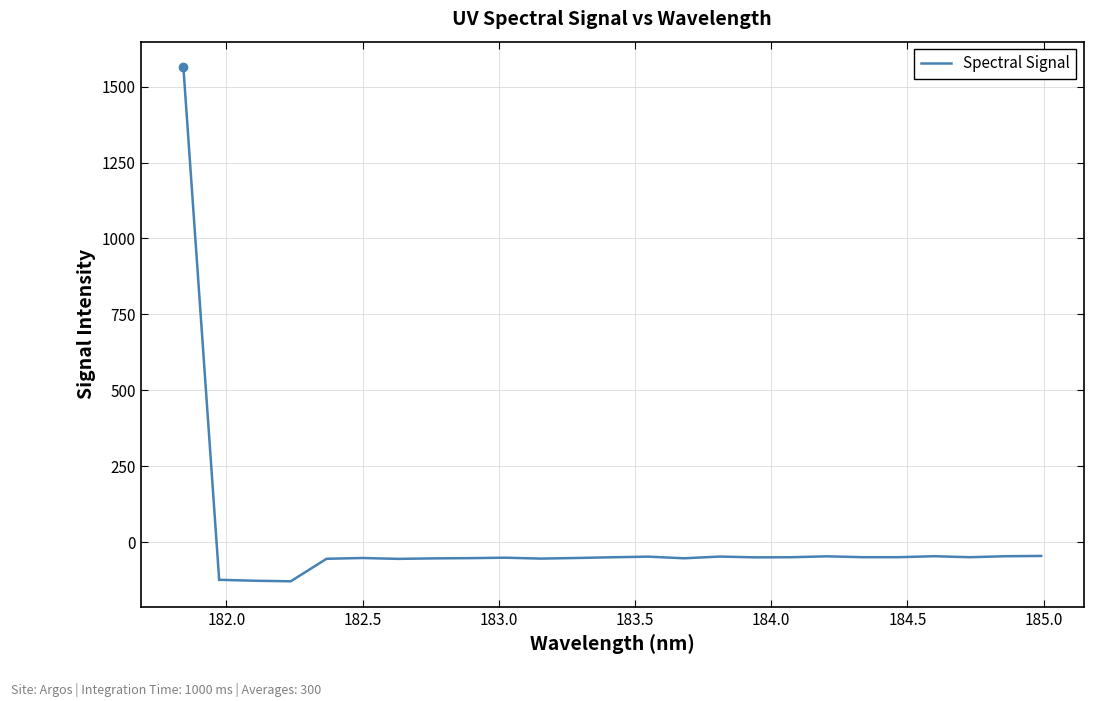

What is the difference between the maximum and minimum values?

83.5